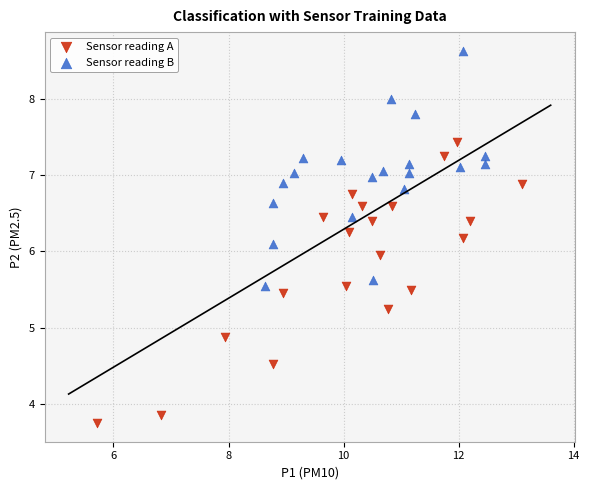

Which series has the largest Y range (max minus min)?

Sensor reading A